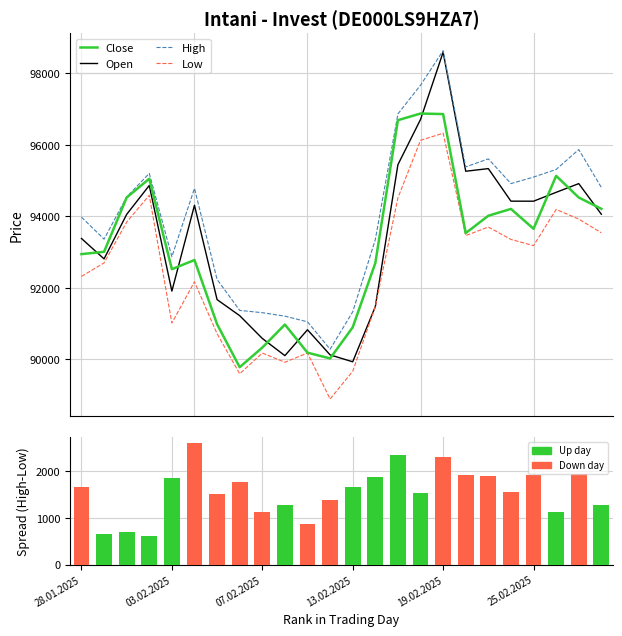

What is the difference between the maximum and second lowest values in the High series?

7587